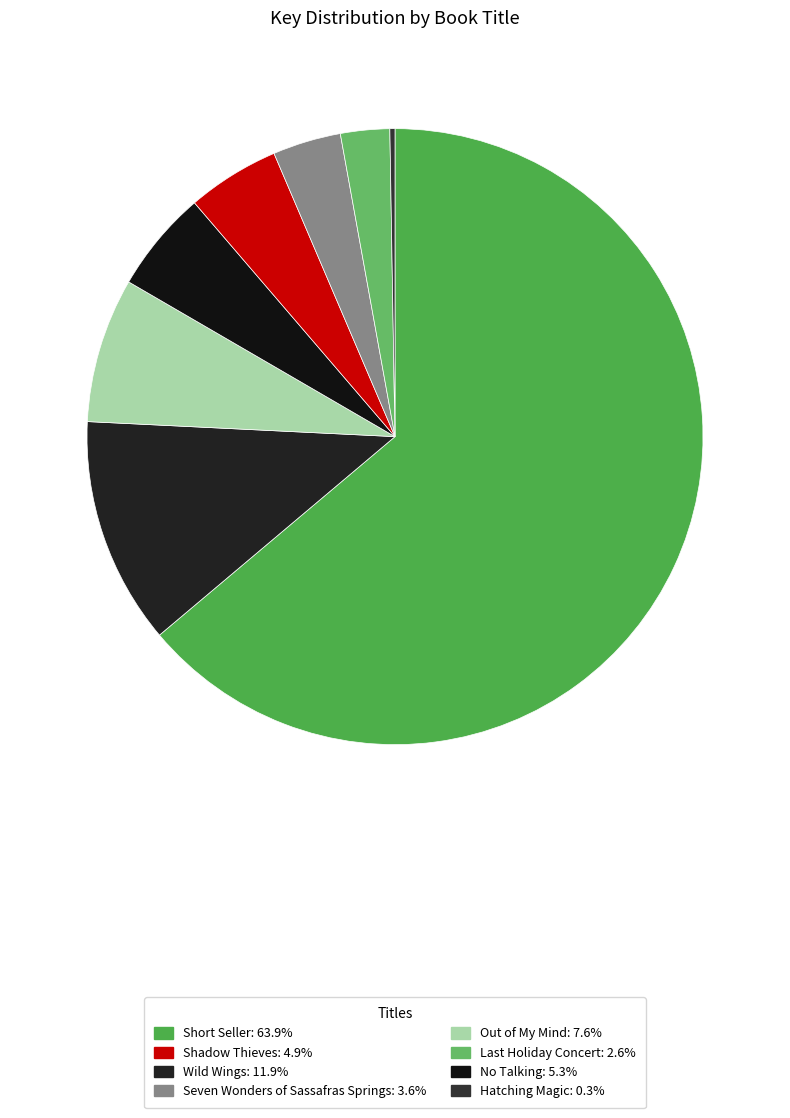

Rank the categories by value from lowest to highest.

Hatching Magic, Last Holiday Concert, Seven Wonders of Sassafras Springs, Shadow Thieves, No Talking, Out of My Mind, Wild Wings, Short Seller